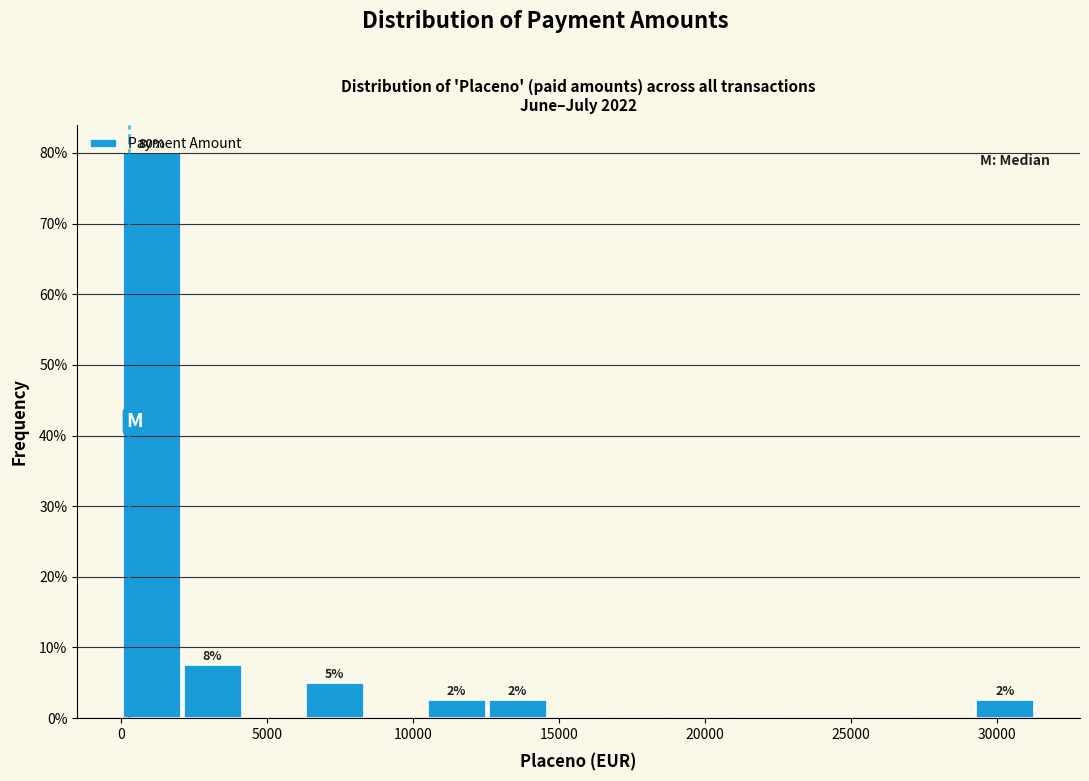

Which range on the x-axis has the tallest bar?

0 to 2000